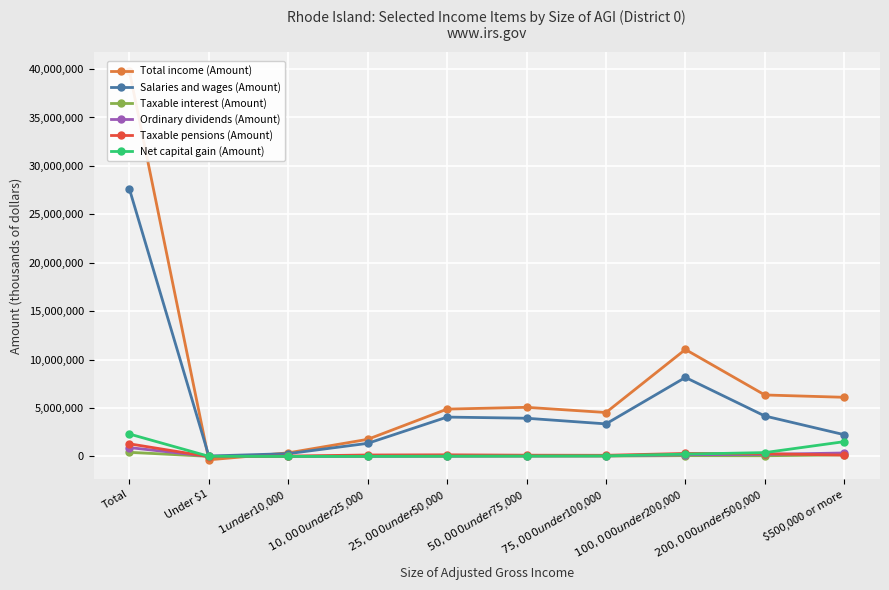

Reading left to right, list all the values displayed in this chart.

Total income (Amount): 39773606	-351745	369220	1765493	4887204	5071263	4534943	11044993	6346498	6105737
Salaries and wages (Amount): 27619991	42992	286087	1350635	4062756	3943275	3359690	8157485	4174684	2242387
Taxable interest (Amount): 426542	6241	6006	14391	25092	29682	33230	82021	70240	159639
Ordinary dividends (Amount): 912861	7882	6911	17298	33786	49320	56449	175979	208555	356681
Taxable pensions (Amount): 1301199	-19347	33810	148056	165584	128383	116894	307050	283673	137096
Net capital gain (Amount): 2312782	13370	1653	10507	26590	42092	58710	238739	394836	1526285